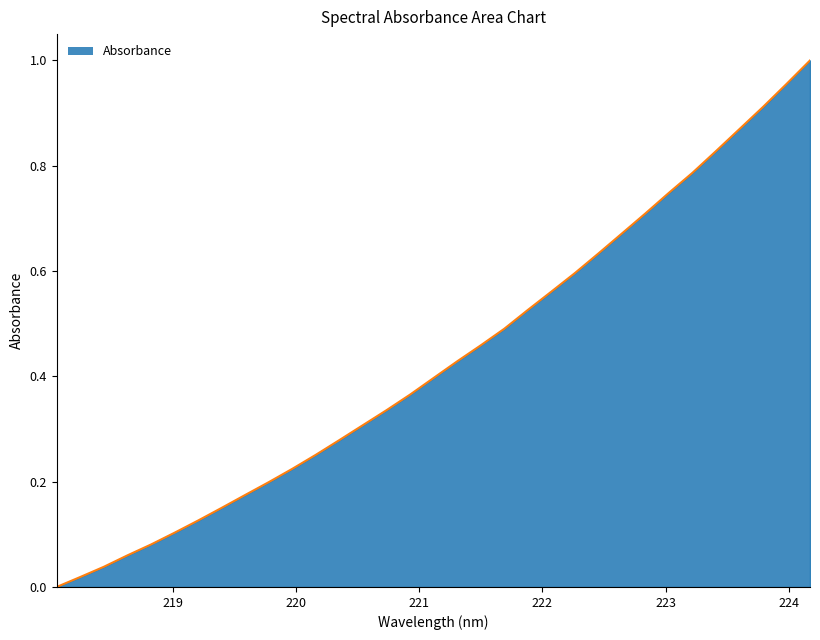

List the labels in order of value, largest first.

224.1709, 223.9802, 223.7895, 223.5987, 223.408, 223.2172, 223.0264, 222.8355, 222.6447, 222.4538, 222.263, 222.0721, 221.8812, 221.6902, 221.4993, 221.3083, 221.1174, 220.9264, 220.7354, 220.5444, 220.3533, 220.1623, 219.9712, 219.7801, 219.589, 219.3979, 219.2067, 219.0156, 218.8244, 218.6332, 218.442, 218.2508, 218.0596